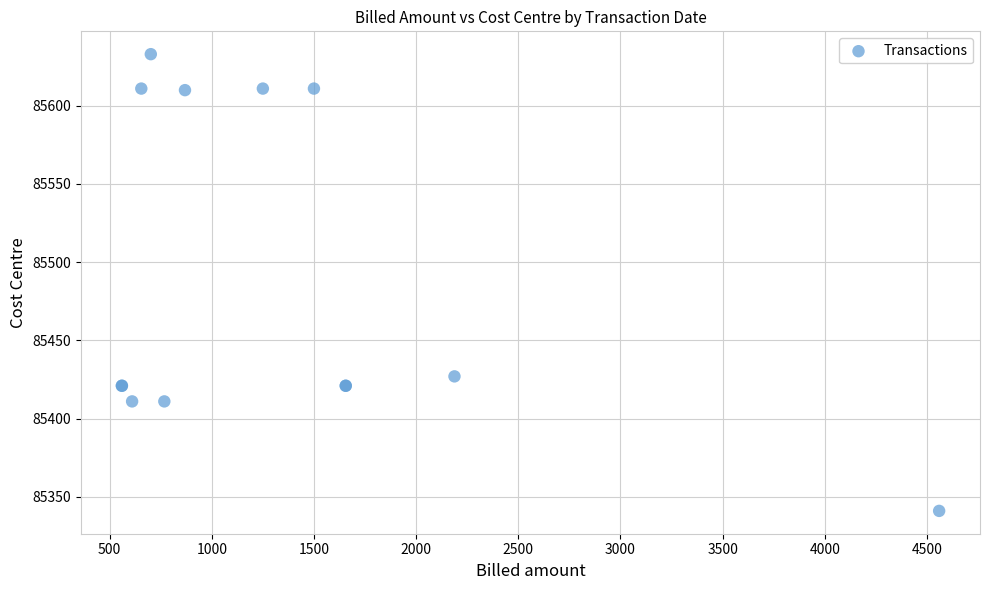

What Y value in the scatter plot is closest to 85487?

85427